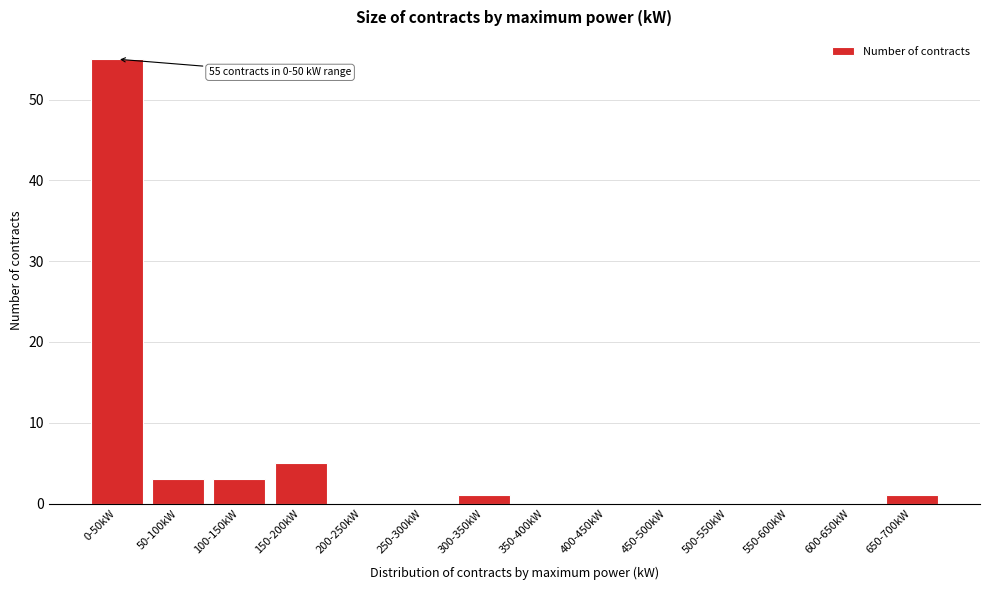

Reading left to right, transcribe all the data shown in this chart.

0-50kW=55	50-100kW=3	100-150kW=3	150-200kW=5	200-250kW=0	250-300kW=0	300-350kW=1	350-400kW=0	400-450kW=0	450-500kW=0	500-550kW=0	550-600kW=0	600-650kW=0	650-700kW=1